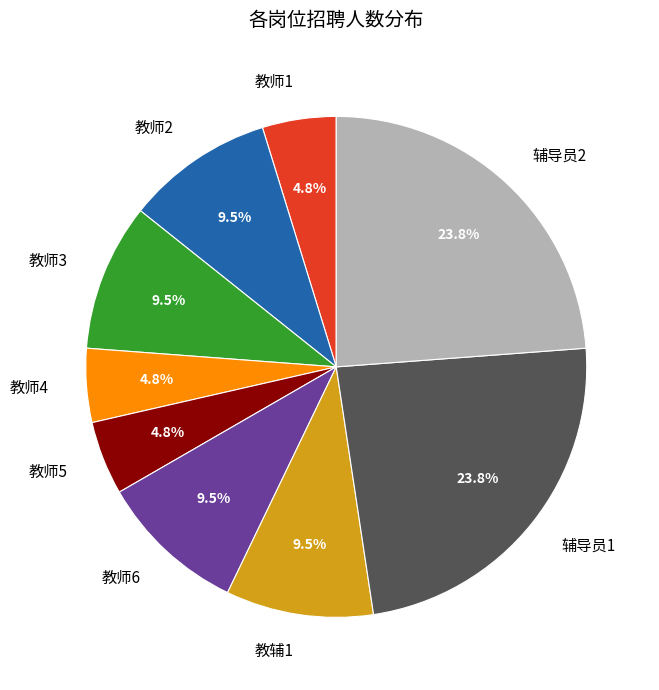

True or false: 教师5 accounts for 18% of the total.

False